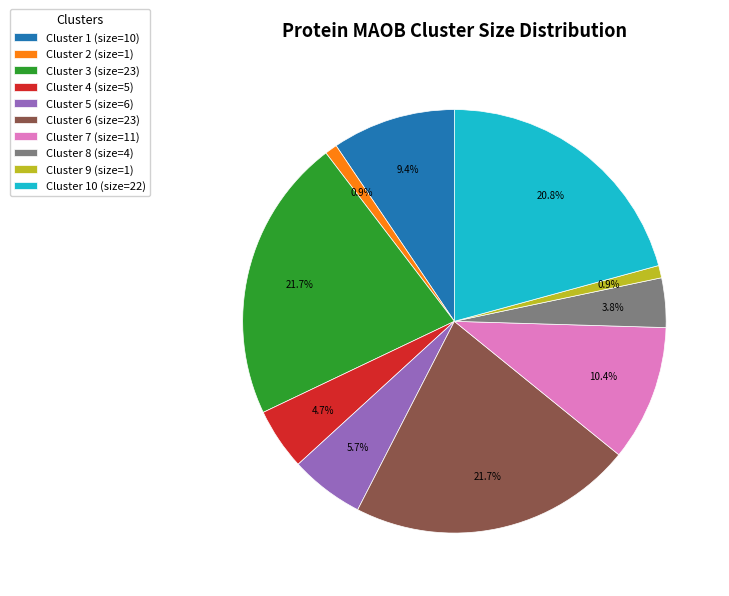

What percentage do Cluster 7 (size=11) and Cluster 2 (size=1) together represent?

11.3%